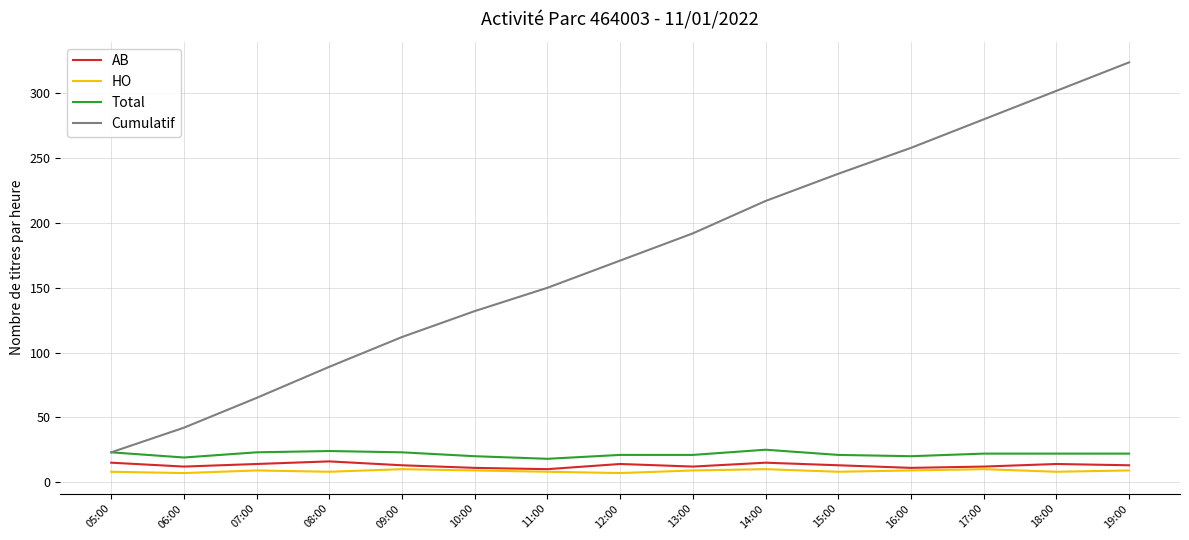

At which label does AB first exceed 13?

05:00